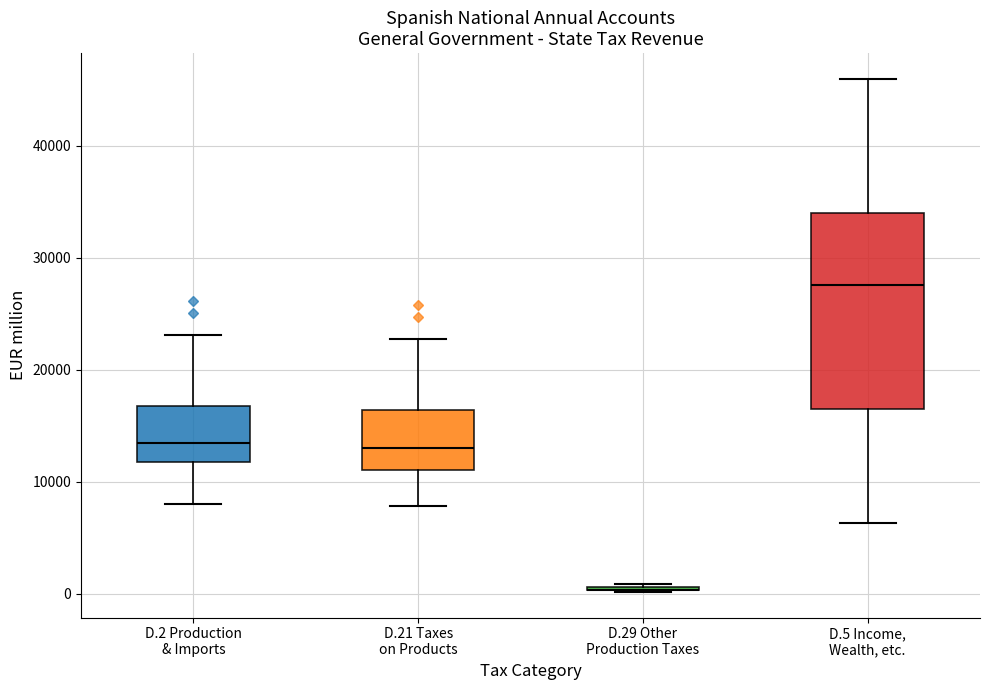

Reading left to right, read every box against the y-axis: the position of its median line, the range the box covers, and the ends of its whiskers. The values are not printed on the chart, so give them approximately, as read against the axis.

D.2 Production & Imports: median 13000, box 12000 to 17000, whiskers 8000 to 23000
D.21 Taxes on Products: median 13000, box 11000 to 16000, whiskers 8000 to 23000
D.29 Other Production Taxes: box collapsed to a line at 0, whiskers 0 to 1000
D.5 Income, Wealth, etc.: median 28000, box 16000 to 34000, whiskers 6000 to 46000